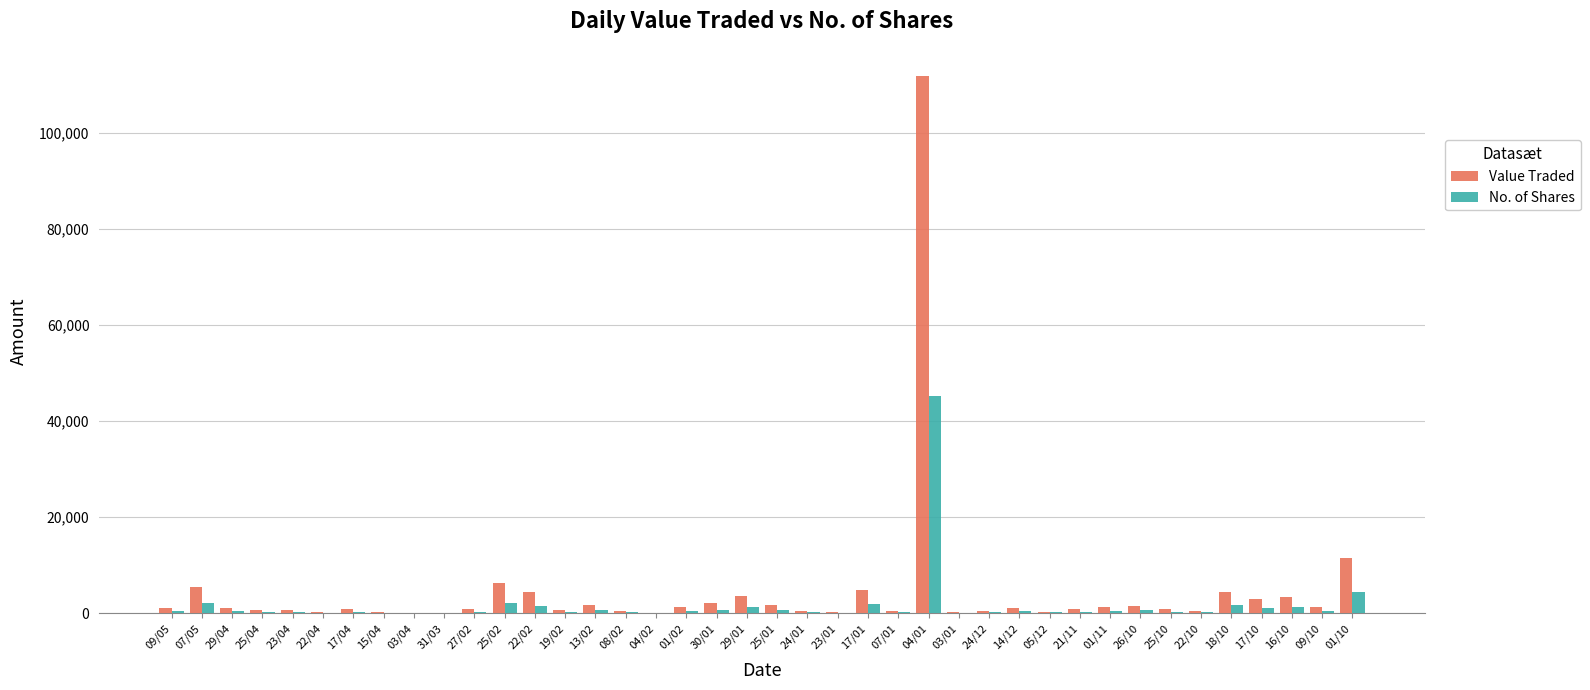

The value of No. of Shares at 04/01 is 45157. True or false?

True